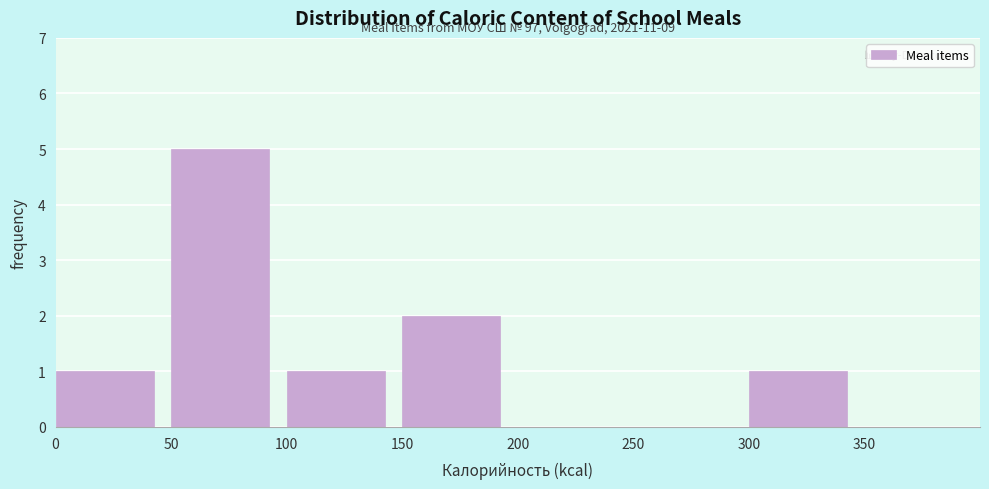

Over which range of the x-axis is the bar tallest?

50 to 100